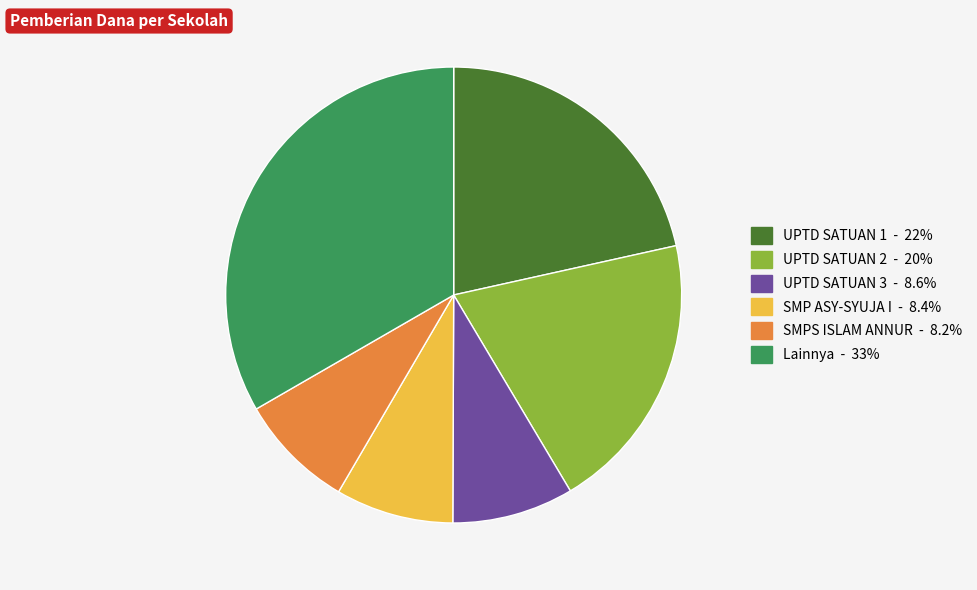

Does any single category account for the majority?

No